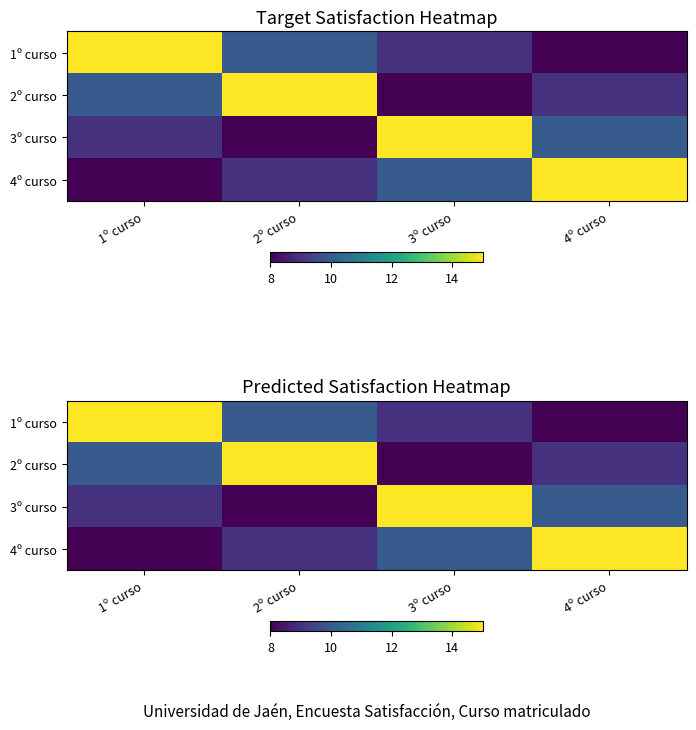

Which label corresponds to the largest value in the chart?

1º curso